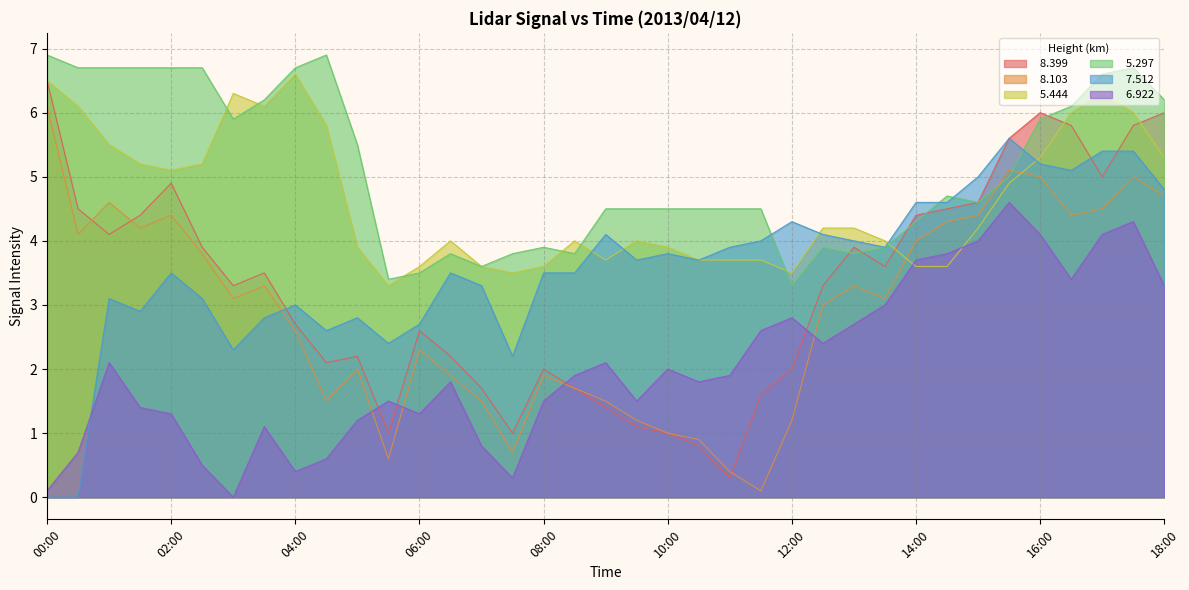

In   8.103, how many points are lower than both neighbors (excluding endpoints)?

9